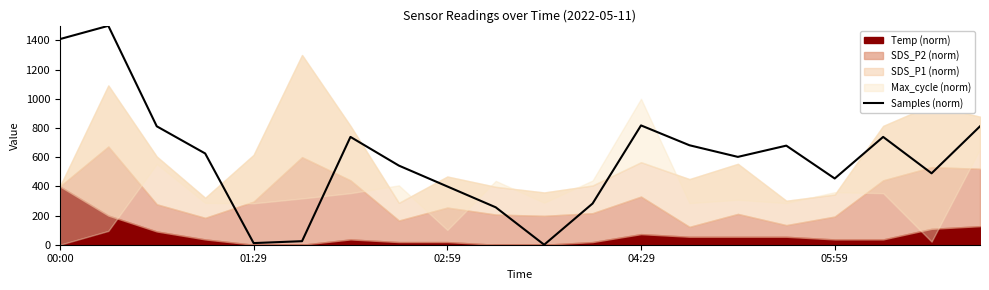

How many data points are less than 625?

10